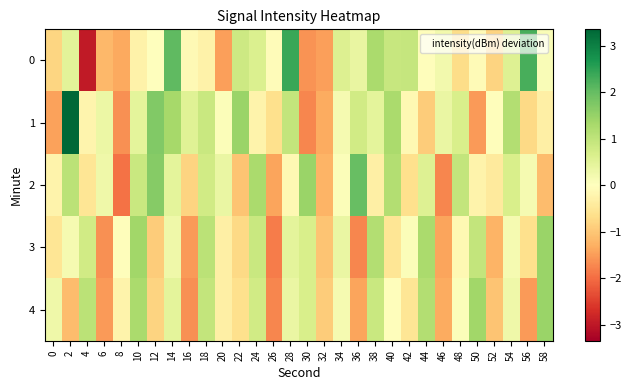

At which category is the sum across all series the highest?

14